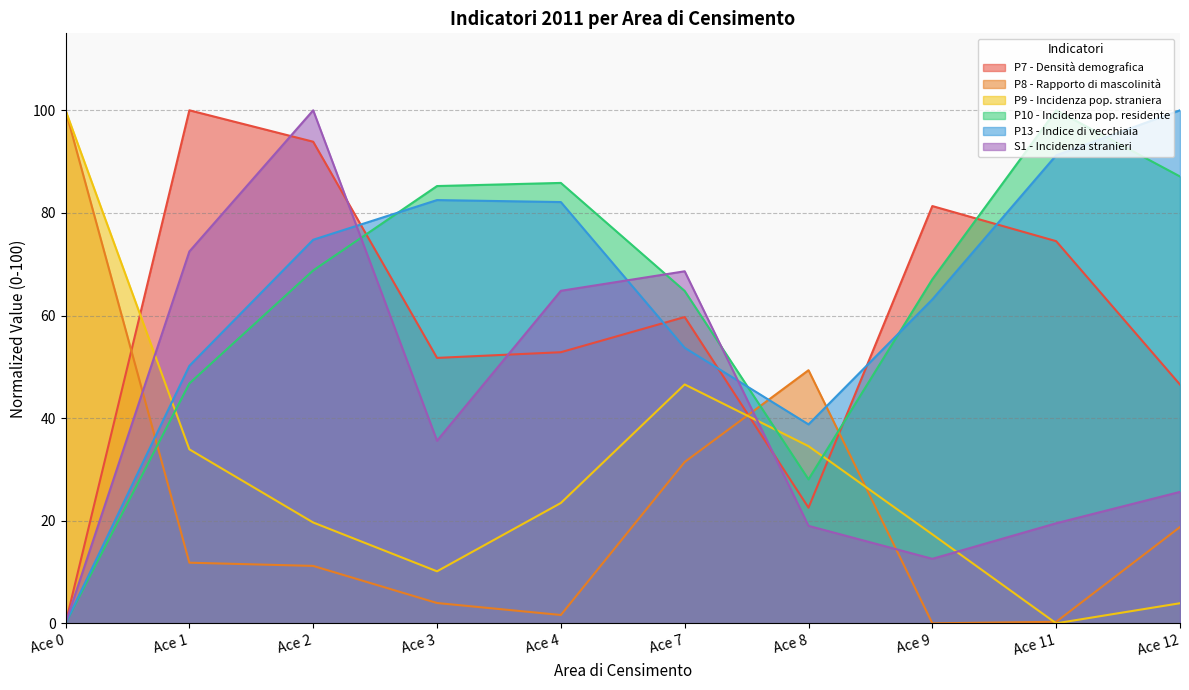

What is the difference between the highest and lowest values at Ace 4?

84.2